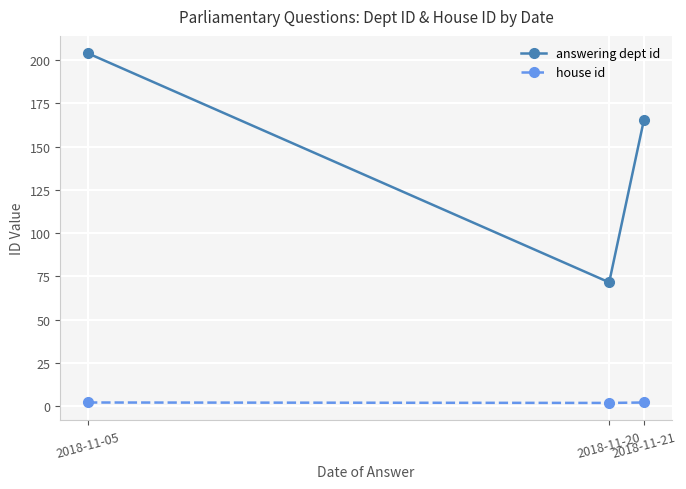

What is the approximate value of answering dept id at 2018-11-21?

165.5